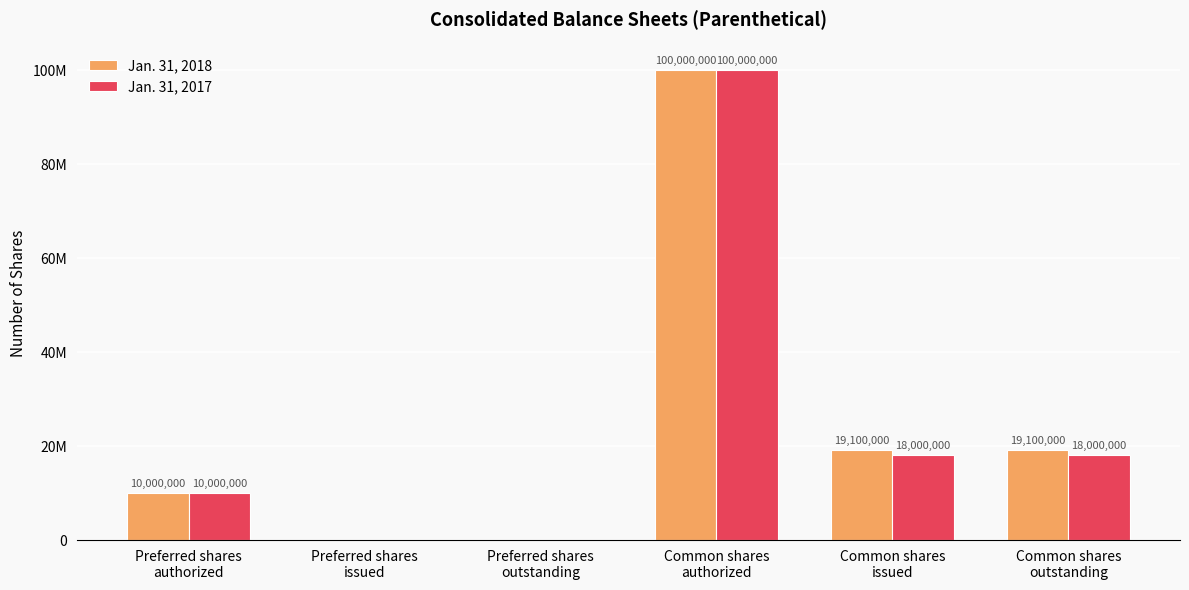

Between Common shares
issued and Common shares
outstanding, which is larger?

Common shares
issued